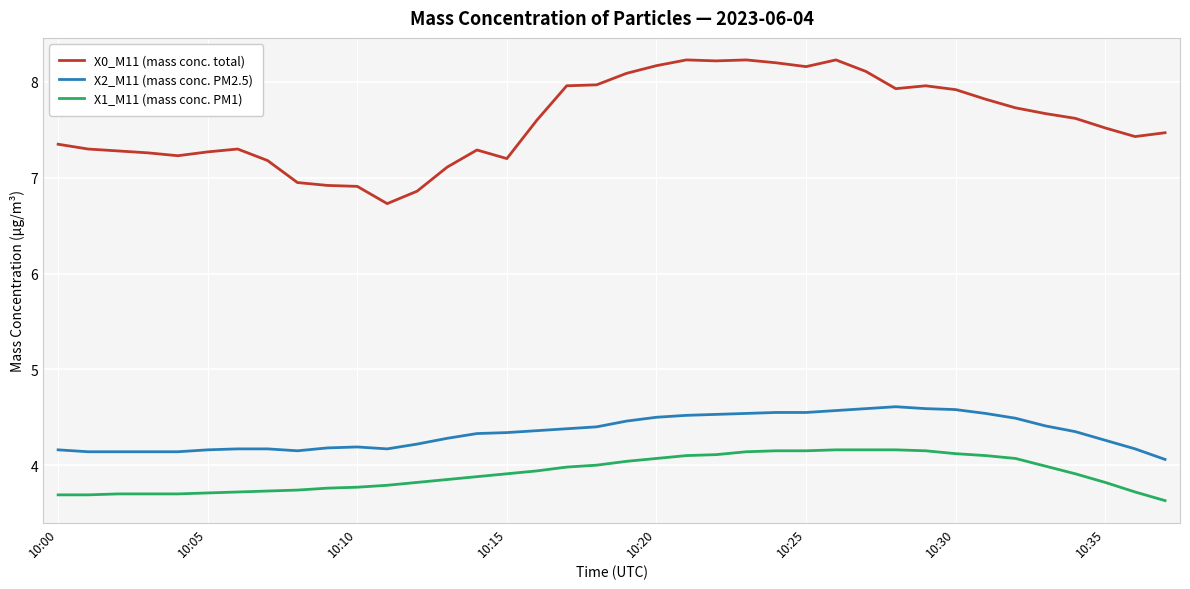

Does the chart have visible grid lines?

Yes